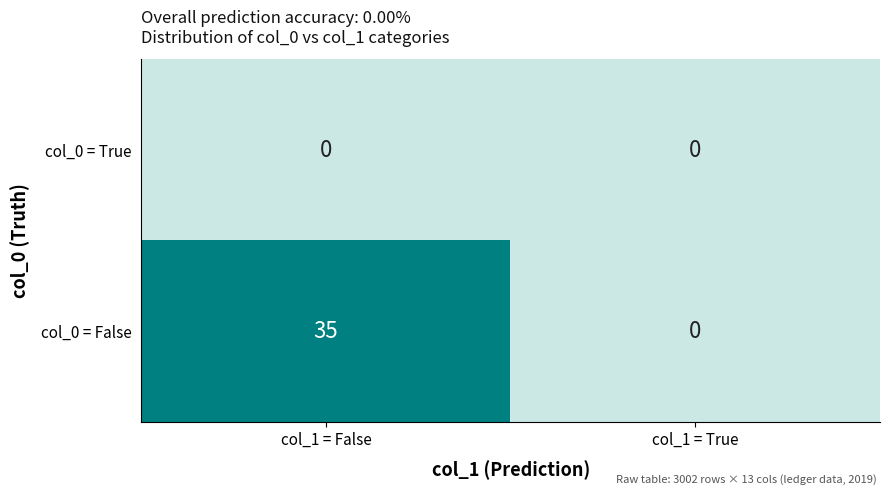

How many data points does each series have?

2